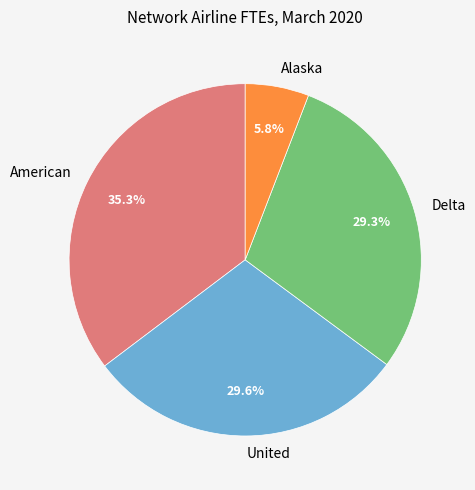

Is there a majority slice in this chart?

No